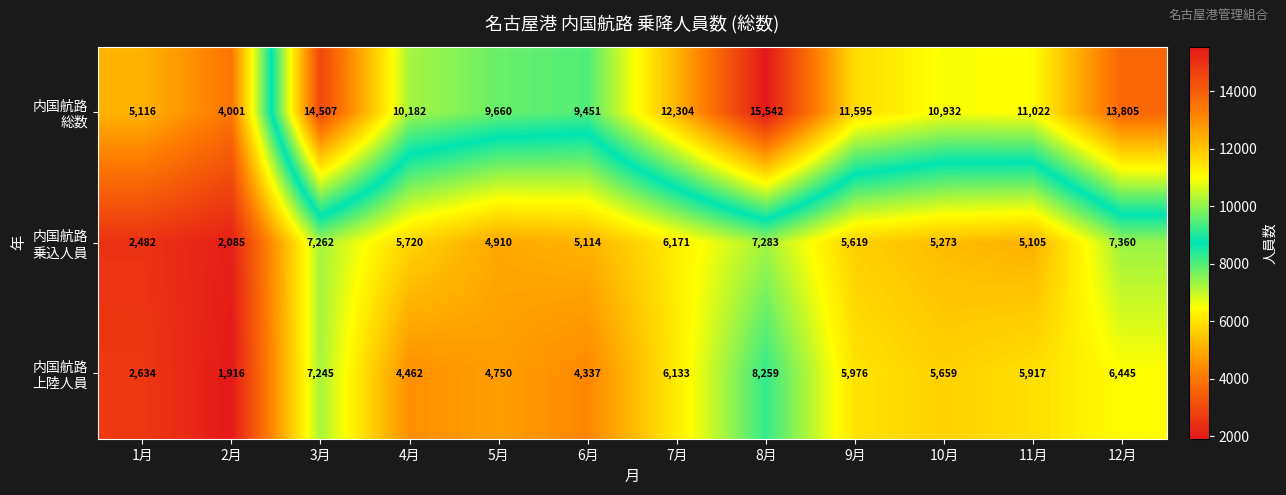

At how many categories does at least one series exceed 11498?

5